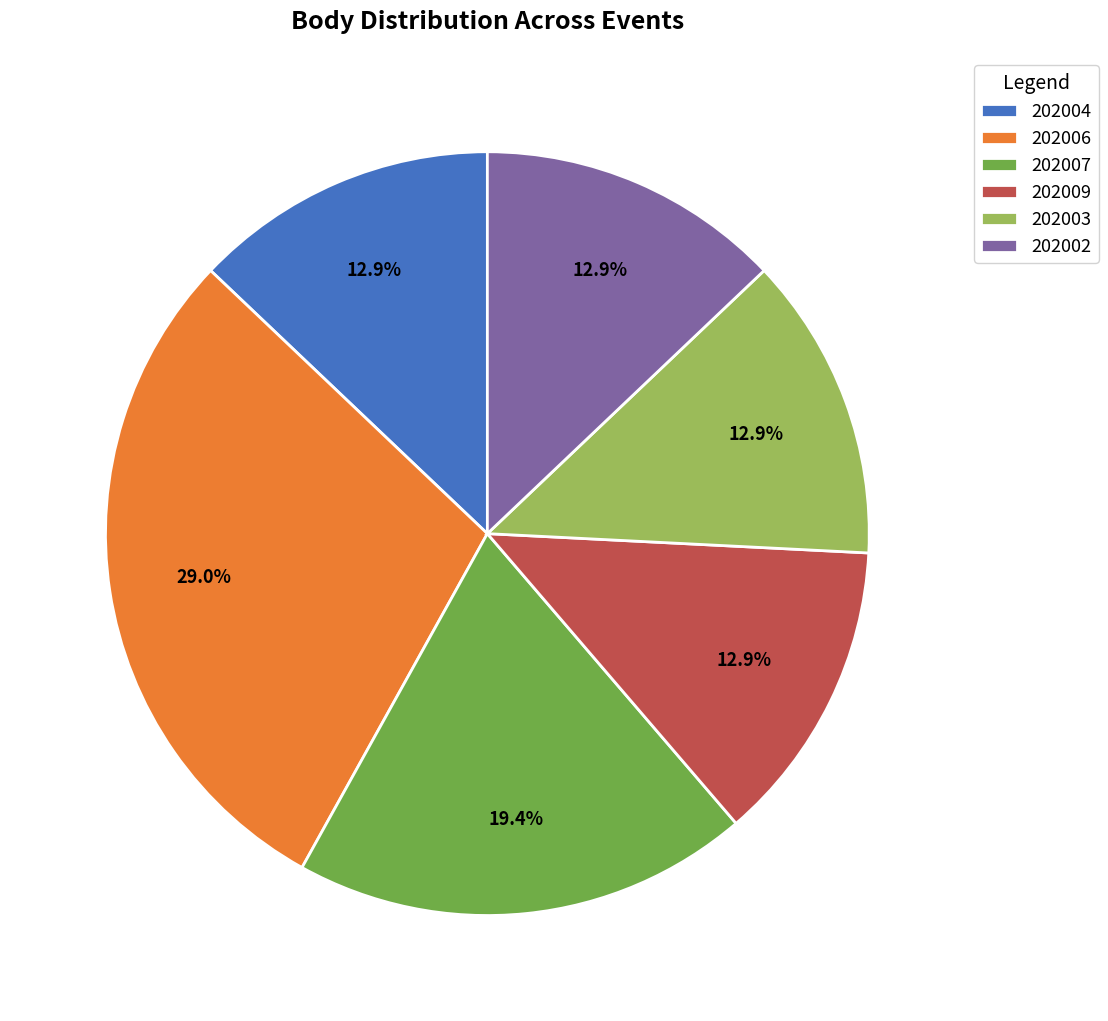

How many segments does this pie chart have?

6